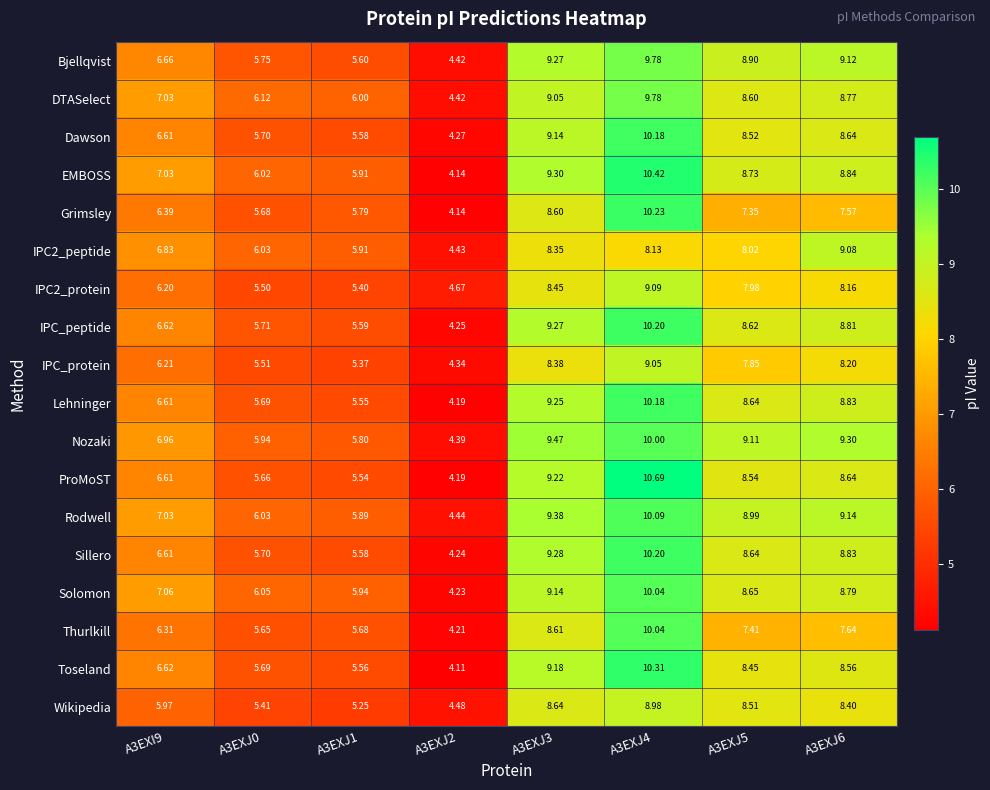

At which category does the chart reach its minimum across all series?

A3EXJ2